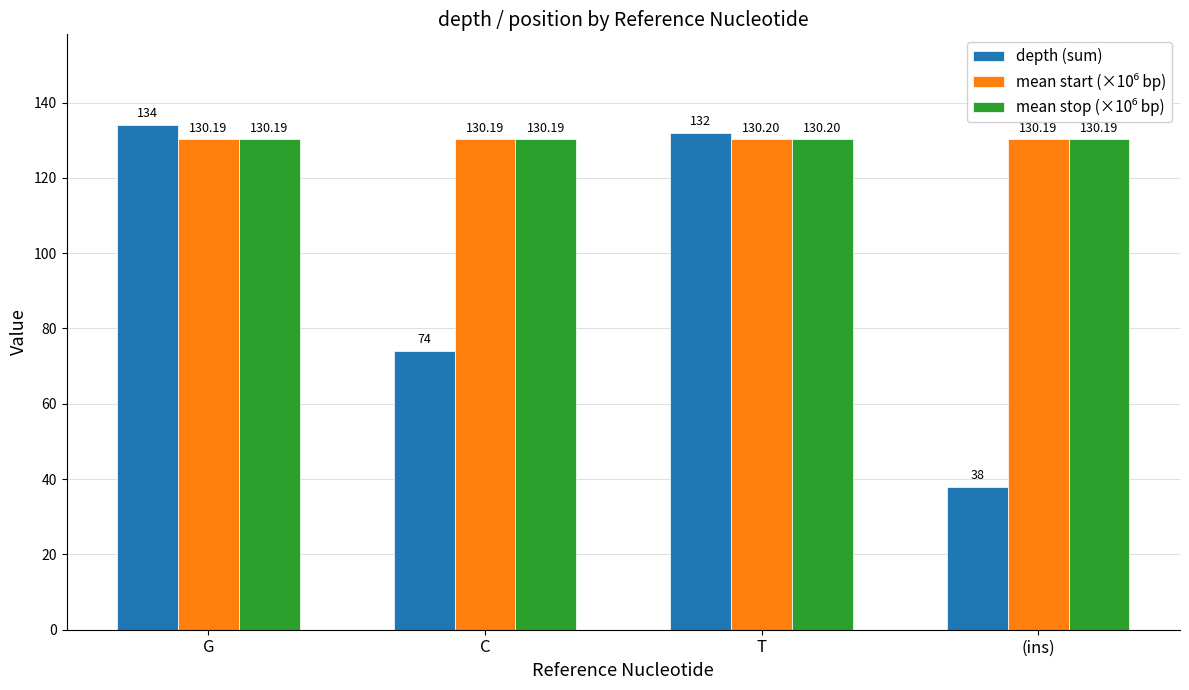

What is the label of the 2nd bar from the right?

T